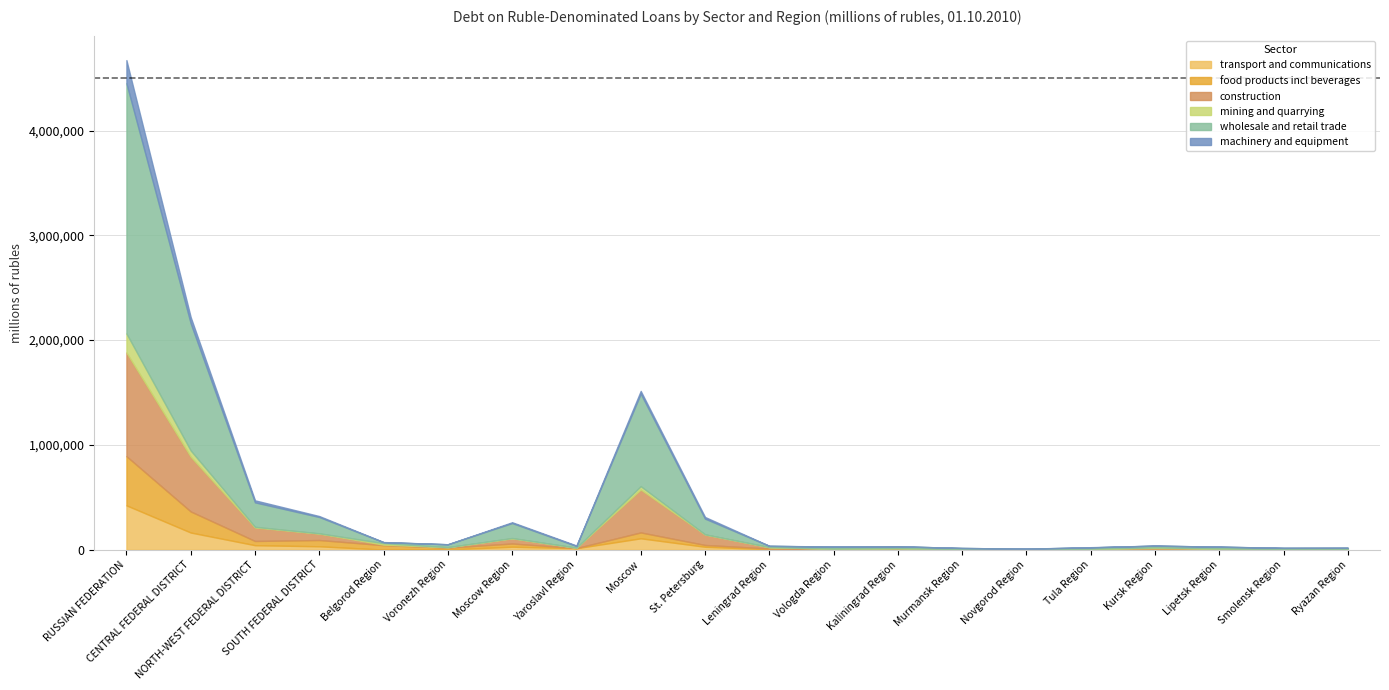

What are all the series names shown in the legend?

transport and communications, food products incl beverages, construction, mining and quarrying, wholesale and retail trade, machinery and equipment